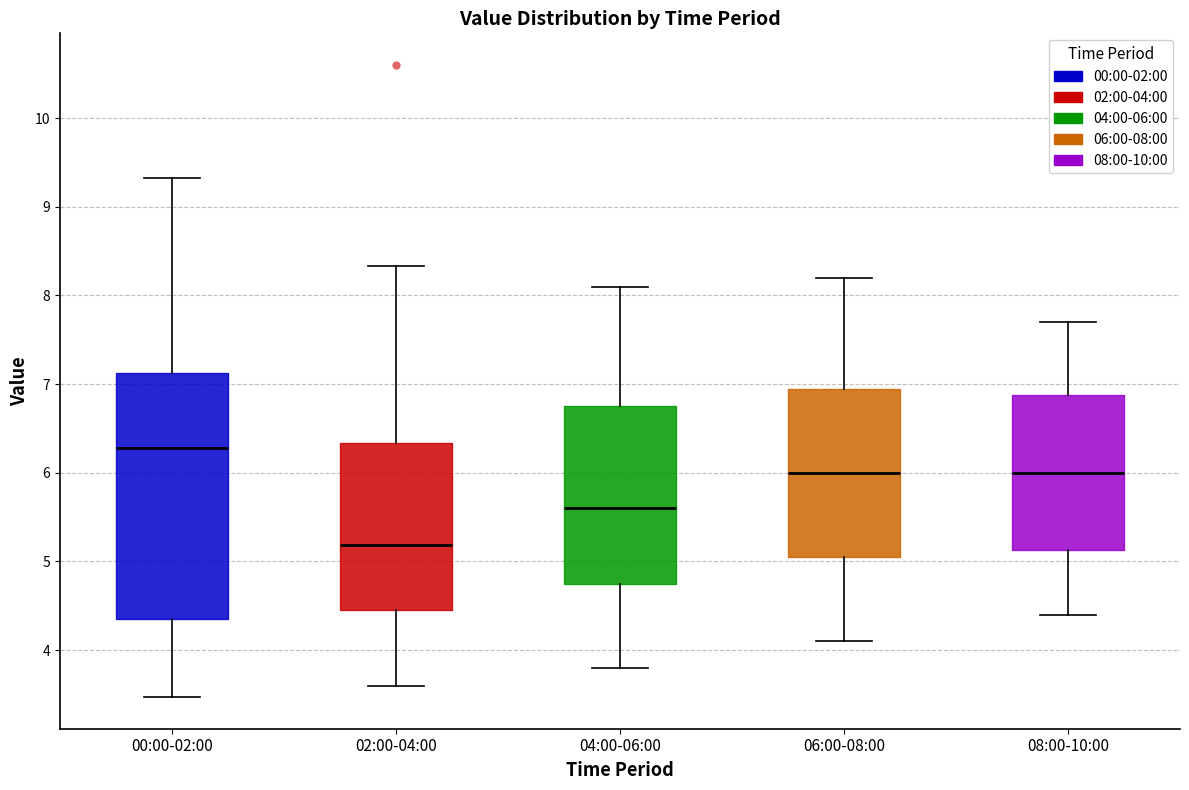

Which box has the lowest median line?

02:00-04:00